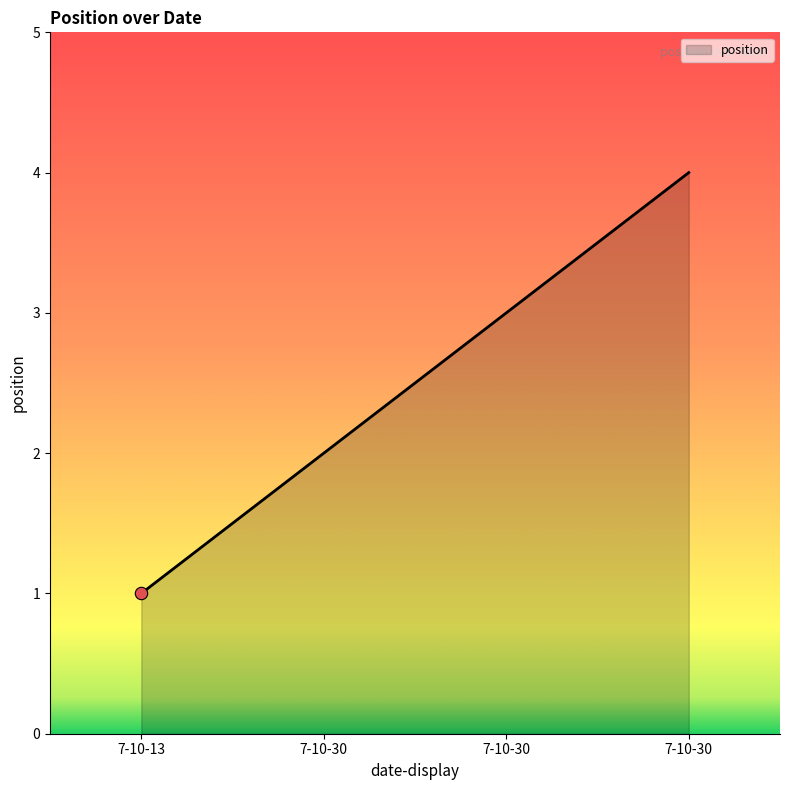

Which has a higher value, 7-10-30 or 7-10-30?

7-10-30